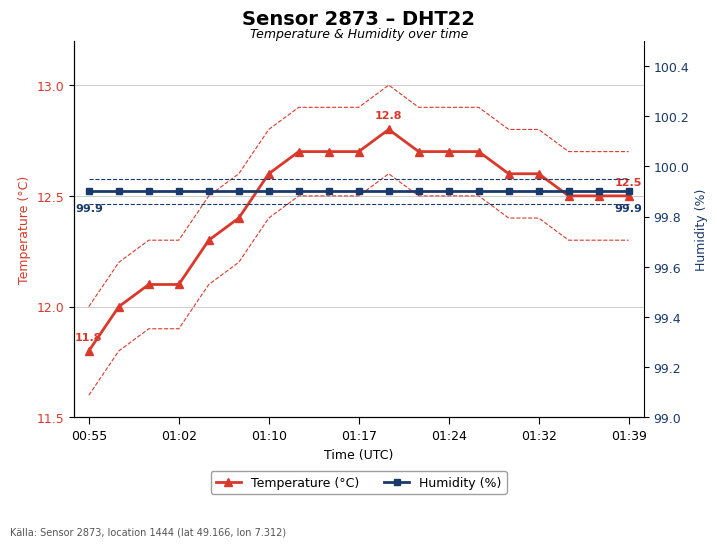

At which category does the chart reach its peak across all series?

00:55